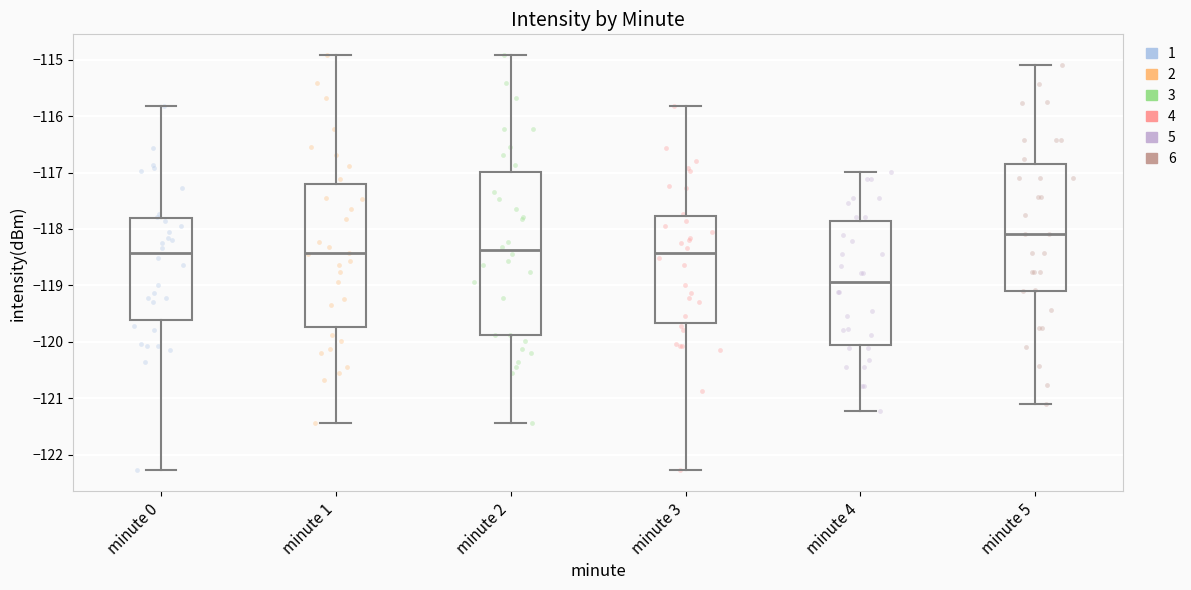

Reading left to right, read every box against the y-axis: the position of its median line, the range the box covers, and the ends of its whiskers. The values are not printed on the chart, so give them approximately, as read against the axis.

minute 0: median -118.4, box -119.6 to -117.8, whiskers -122.3 to -115.8
minute 1: median -118.4, box -119.7 to -117.2, whiskers -121.4 to -114.9
minute 2: median -118.4, box -119.9 to -117.0, whiskers -121.4 to -114.9
minute 3: median -118.4, box -119.7 to -117.8, whiskers -122.3 to -115.8
minute 4: median -118.9, box -120.1 to -117.9, whiskers -121.2 to -117.0
minute 5: median -118.1, box -119.1 to -116.8, whiskers -121.1 to -115.1